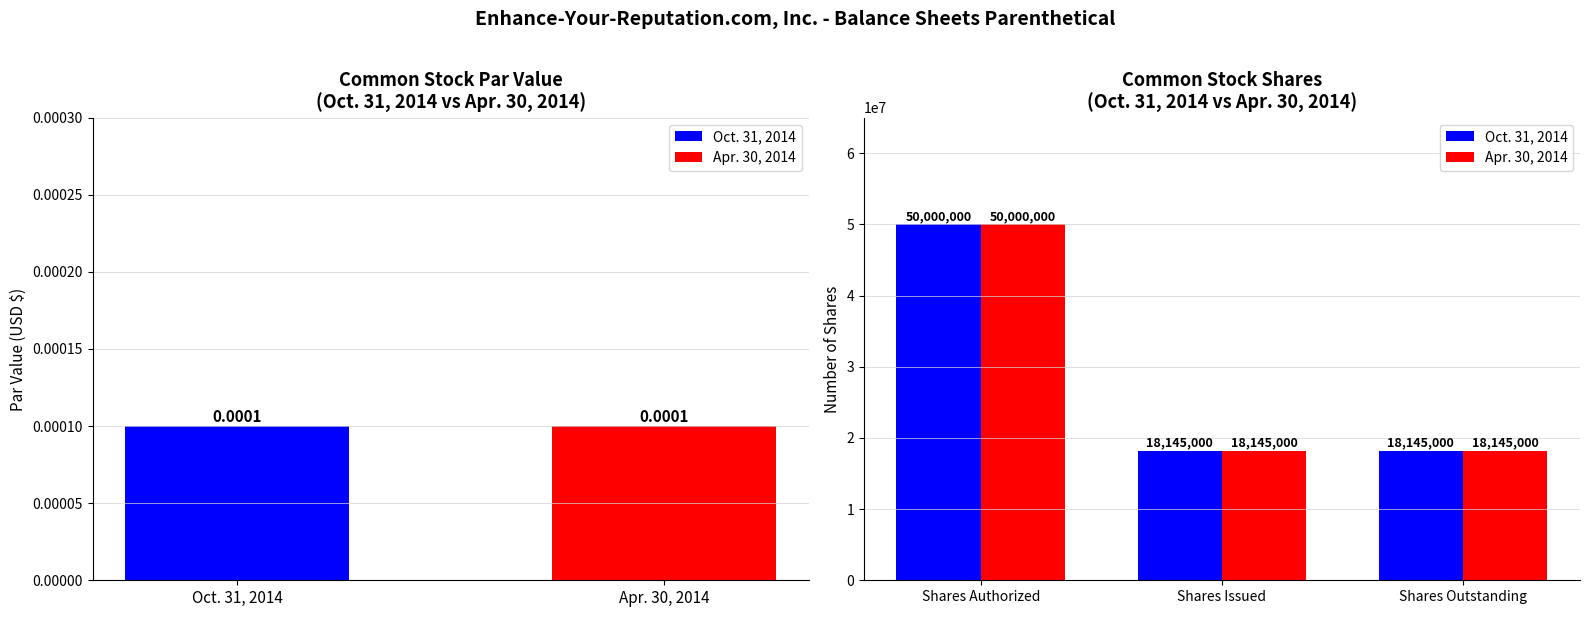

What is the greatest value displayed?

50000000